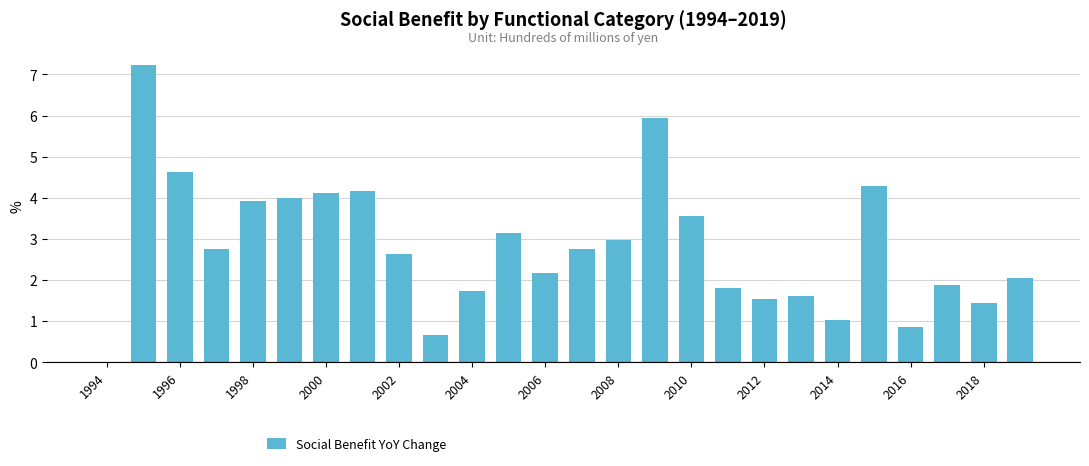

What is the sum of all values?

72.9